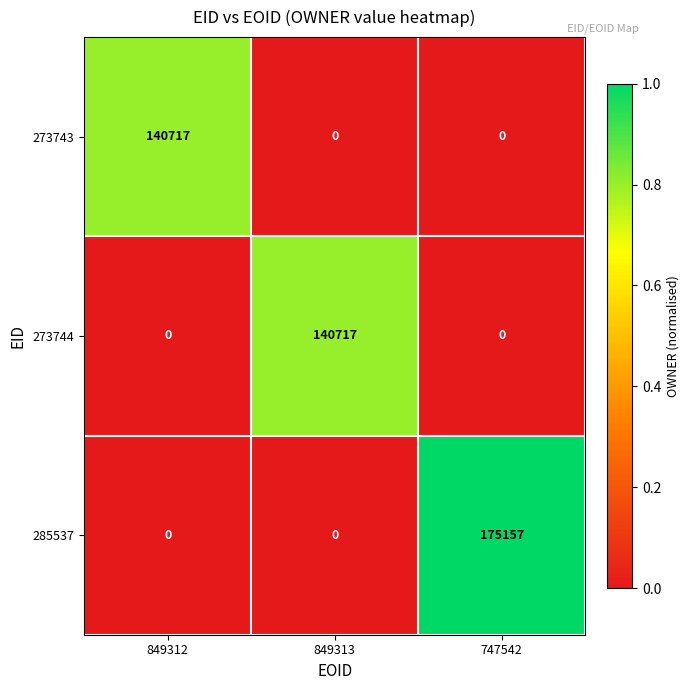

Which series changed the most between 849312 and 747542?

285537